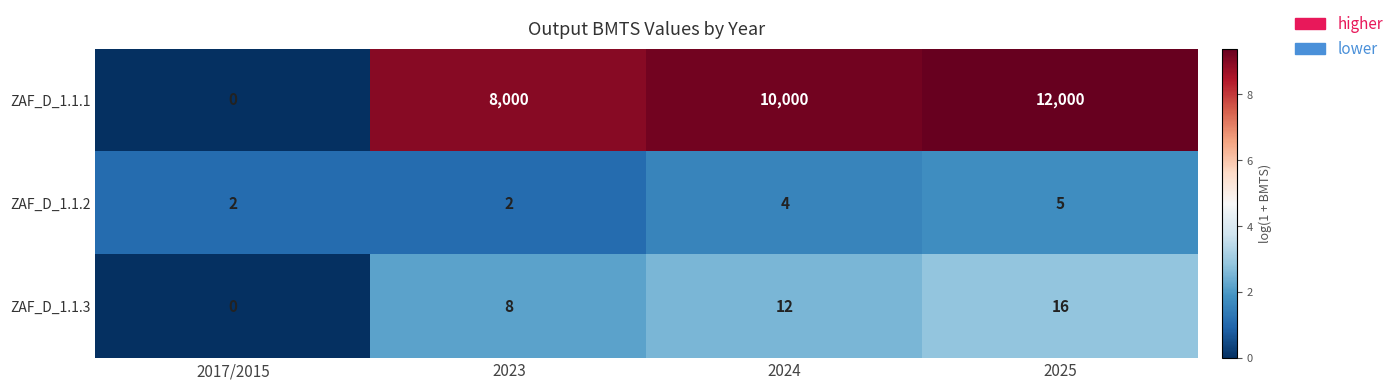

What is the sum of the ZAF_D_1.1.1 values at 2024 and 2025?

22000